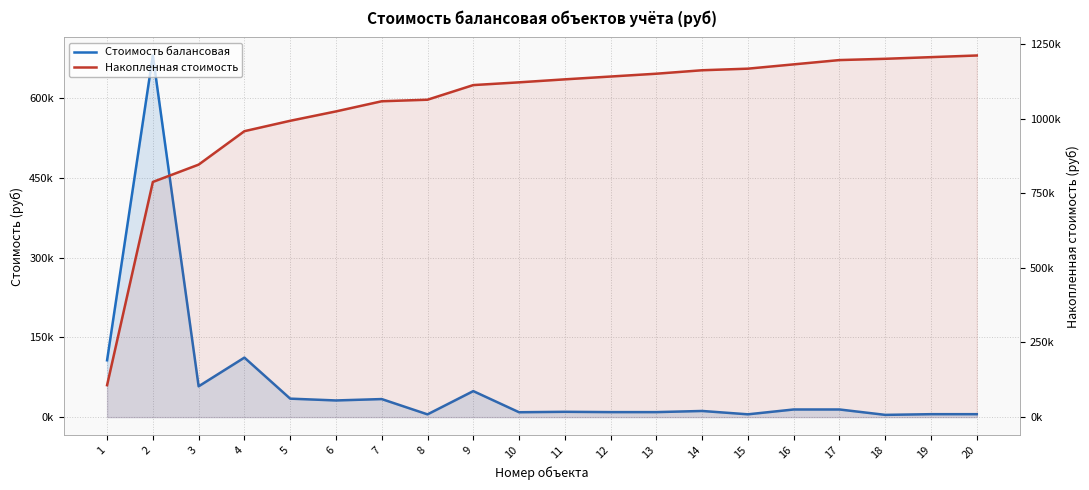

What is the value of the Стоимость балансовая point at the 19th from the left?

5546.0